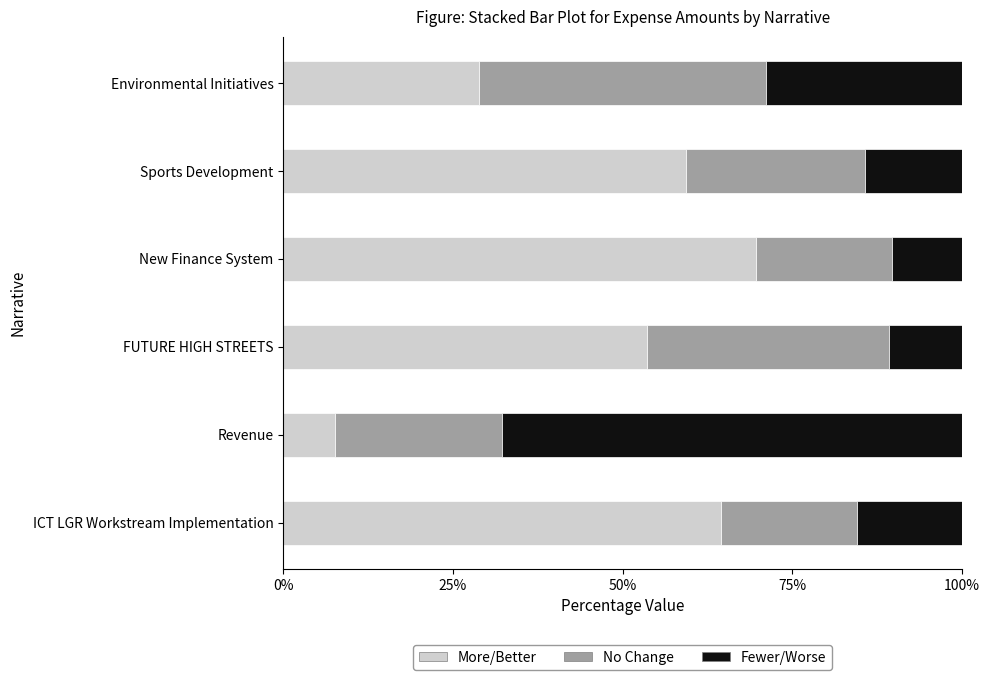

What is the total value across all series at FUTURE HIGH STREETS?

100.0